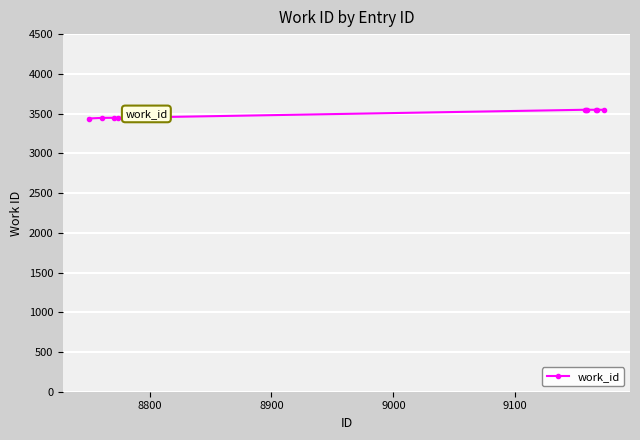

What is the value of the 7th point from the left?

3548